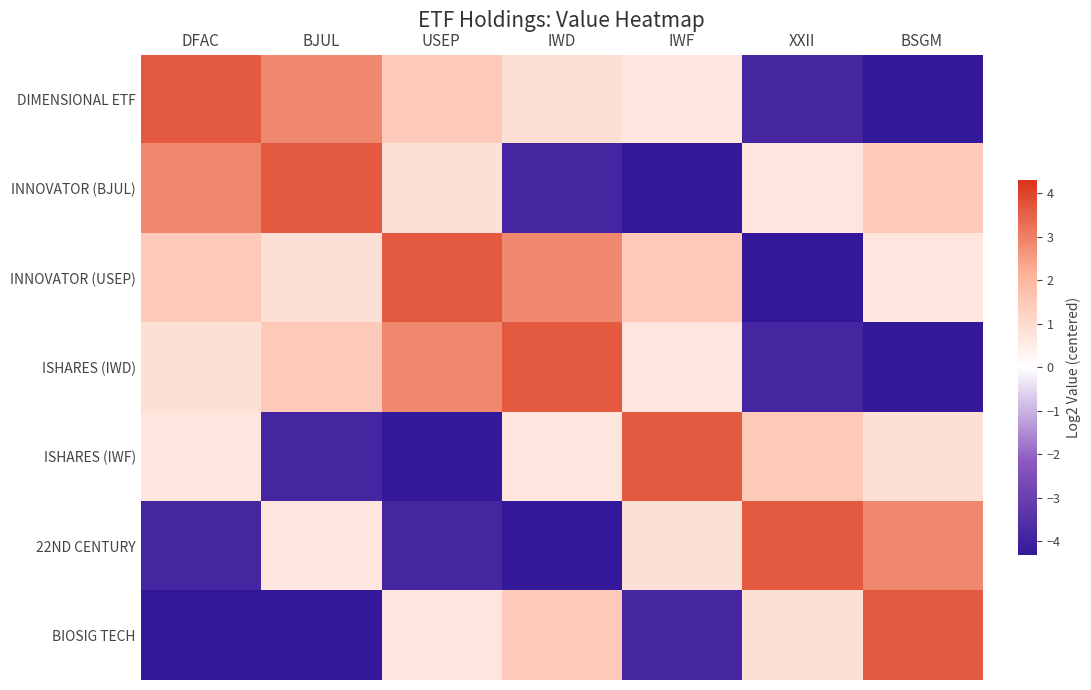

Between USEP and BSGM, which series saw the biggest shift?

ISHARES (IWD)